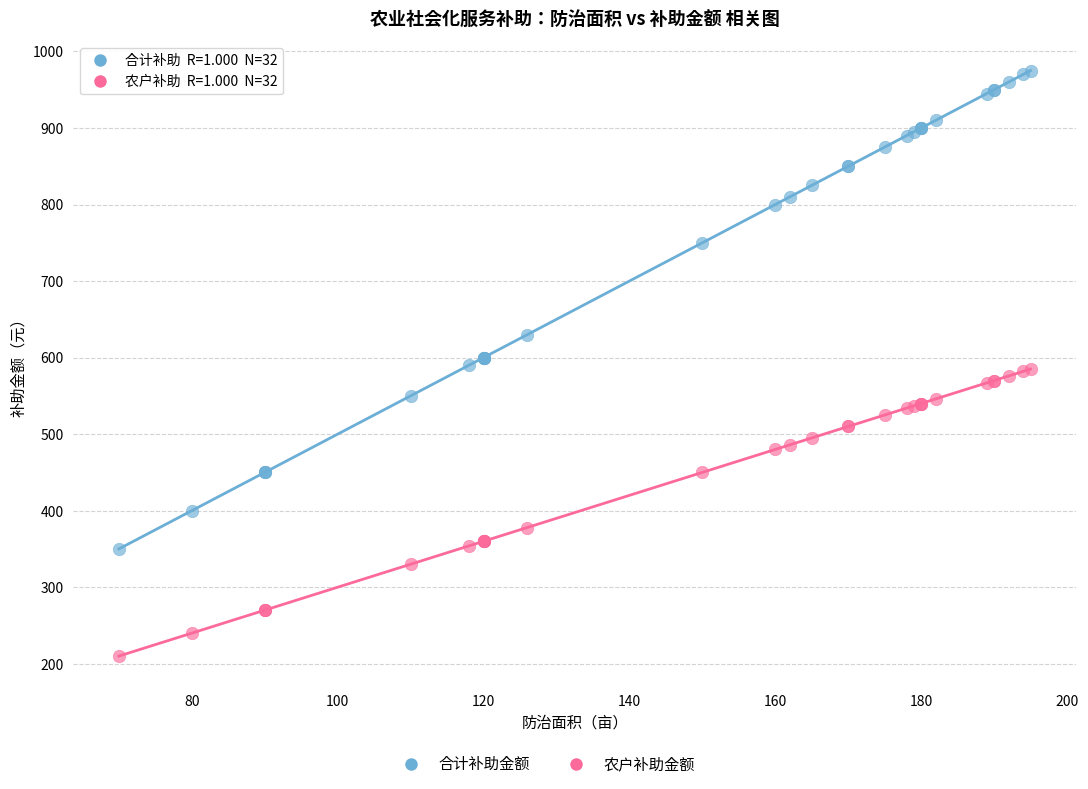

In the 合计补助金额 series, what Y value is closest to 662?

630